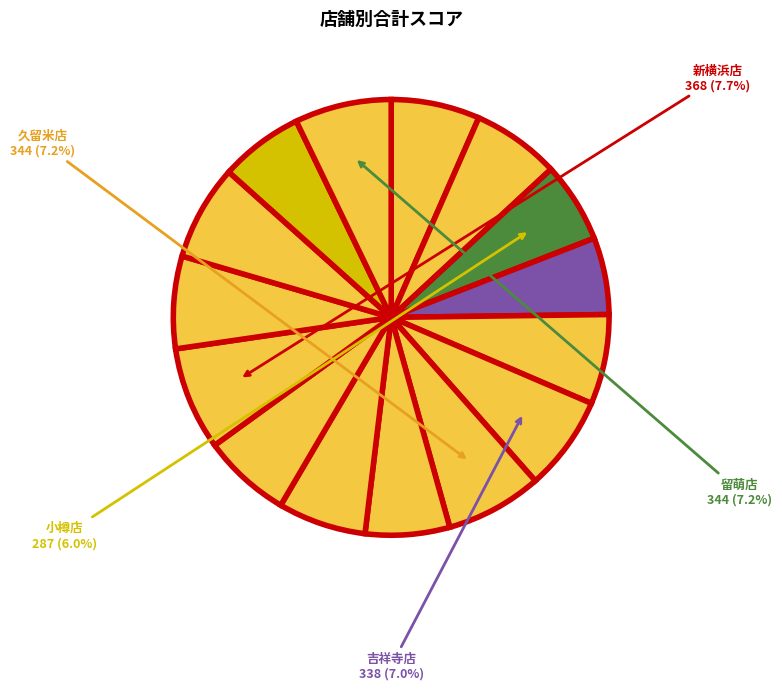

How many slices are in this pie chart?

15